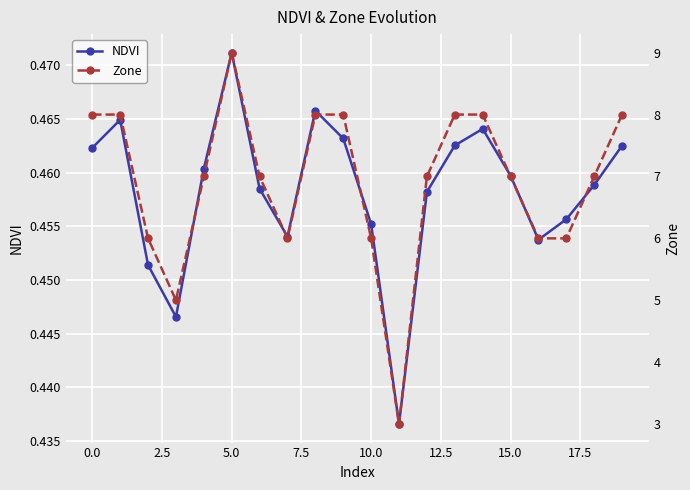

What is the total value across all series at 16?

6.5